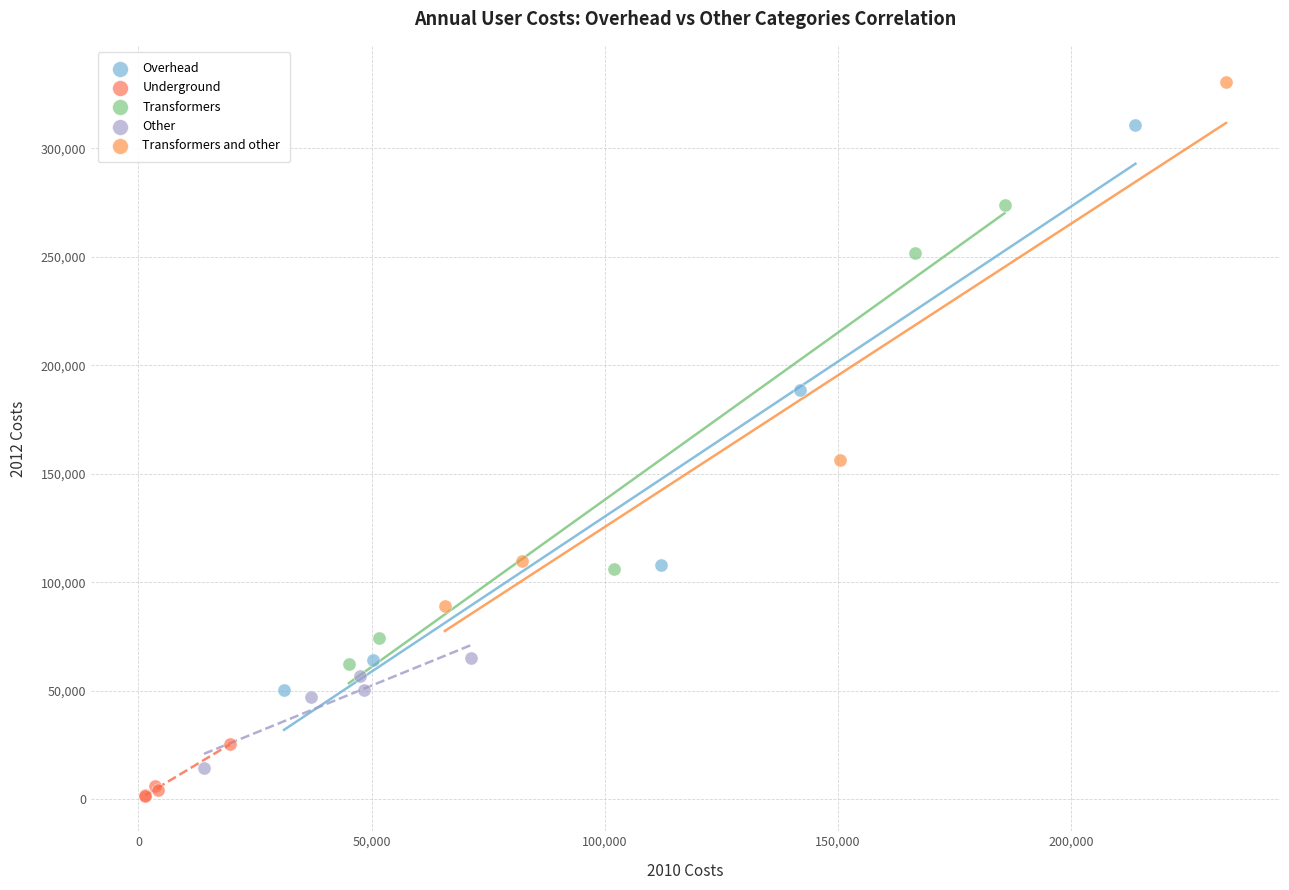

What are all the series names shown in the legend?

Overhead, Underground, Transformers, Other, Transformers and other